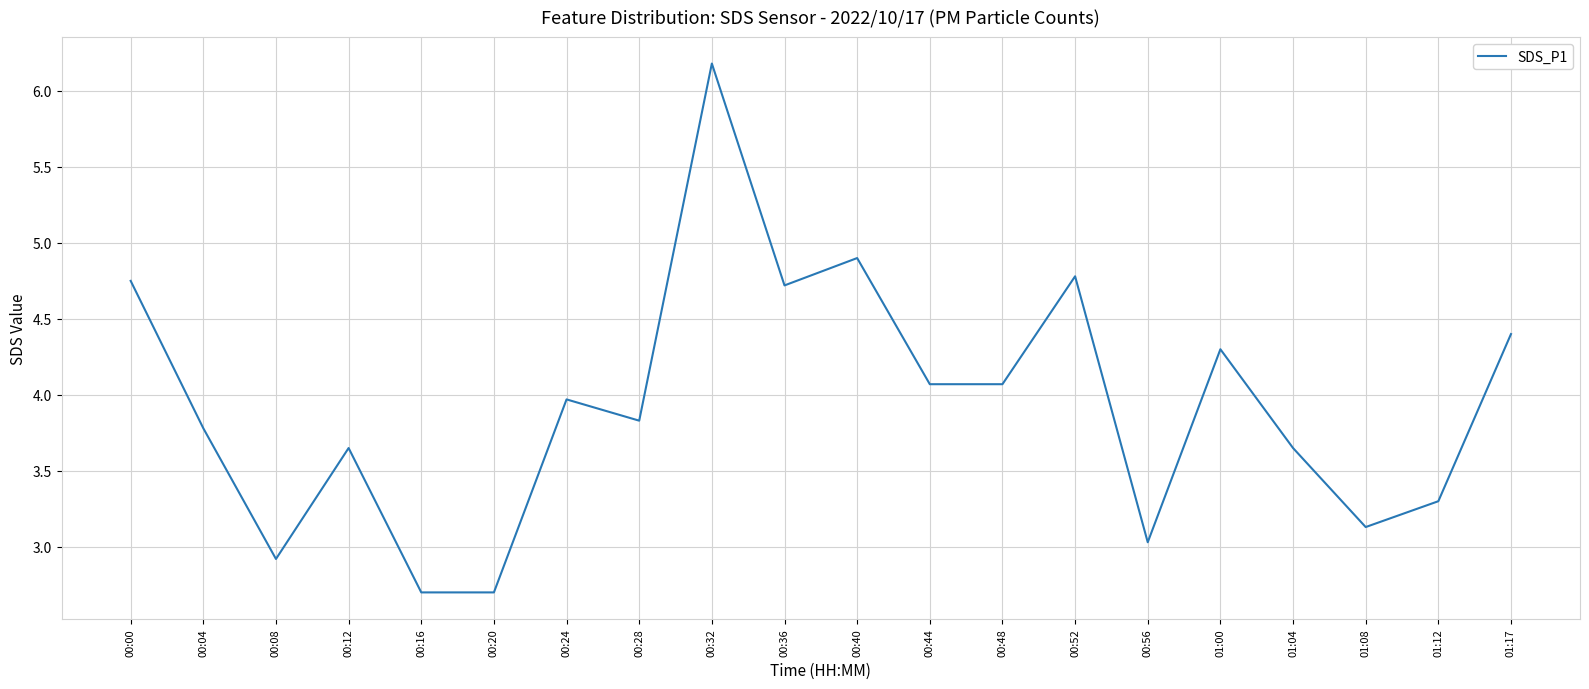

What is the change in value from 00:28 to 01:00?

+0.5